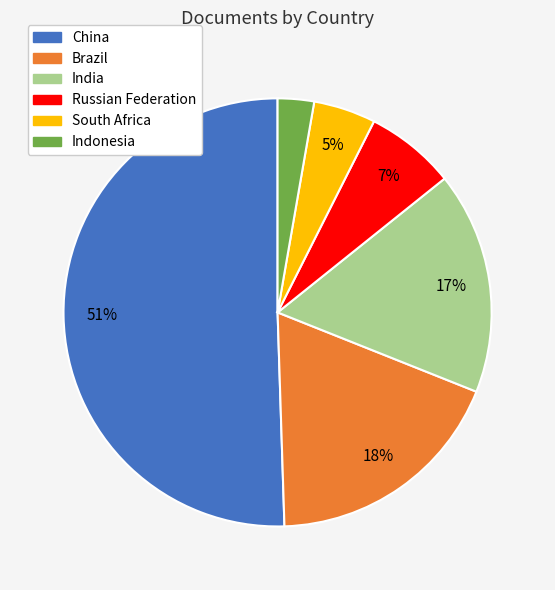

Count the number of slices in the pie.

6